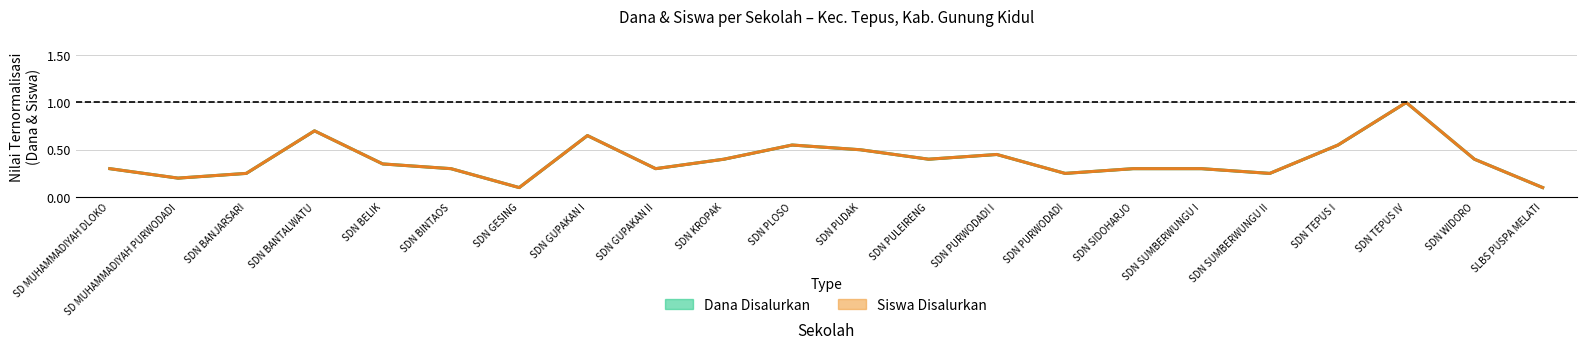

What is the label of the 16th point from the left?

SDN SIDOHARJO